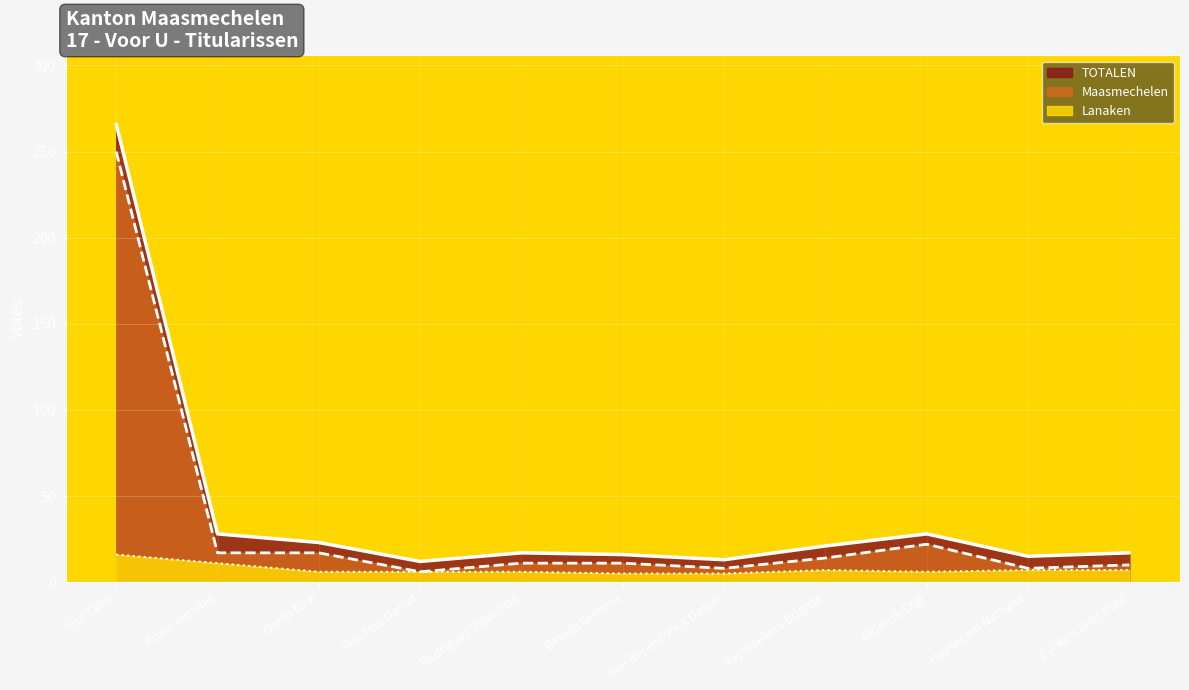

What is the label of the 10th point from the left?

Huysecom Nathalie